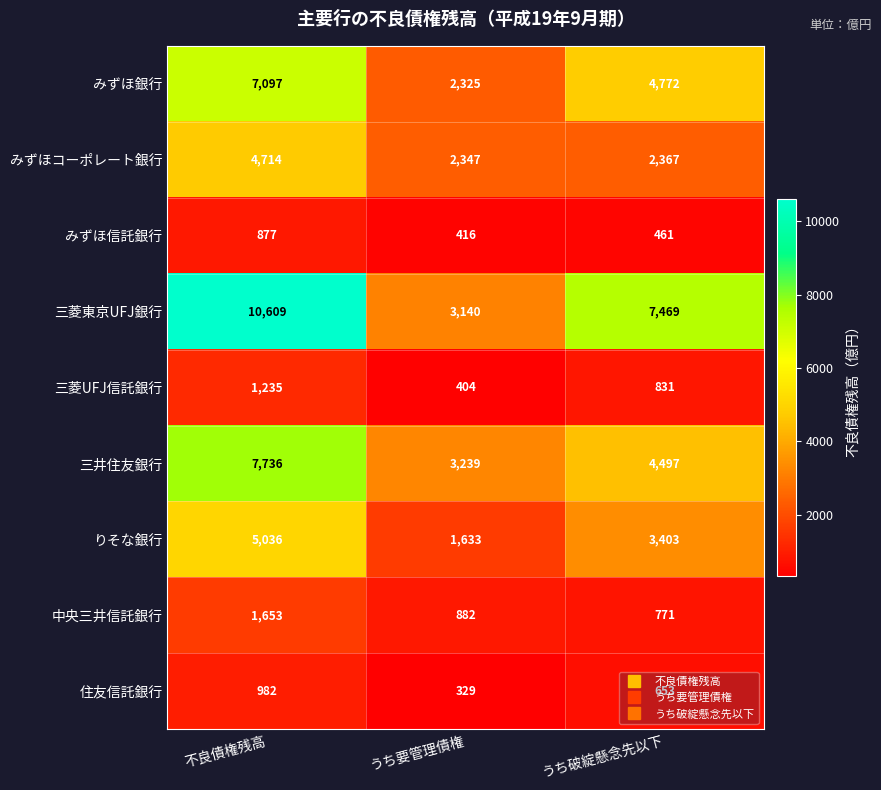

At how many categories does at least one series exceed 10353?

1